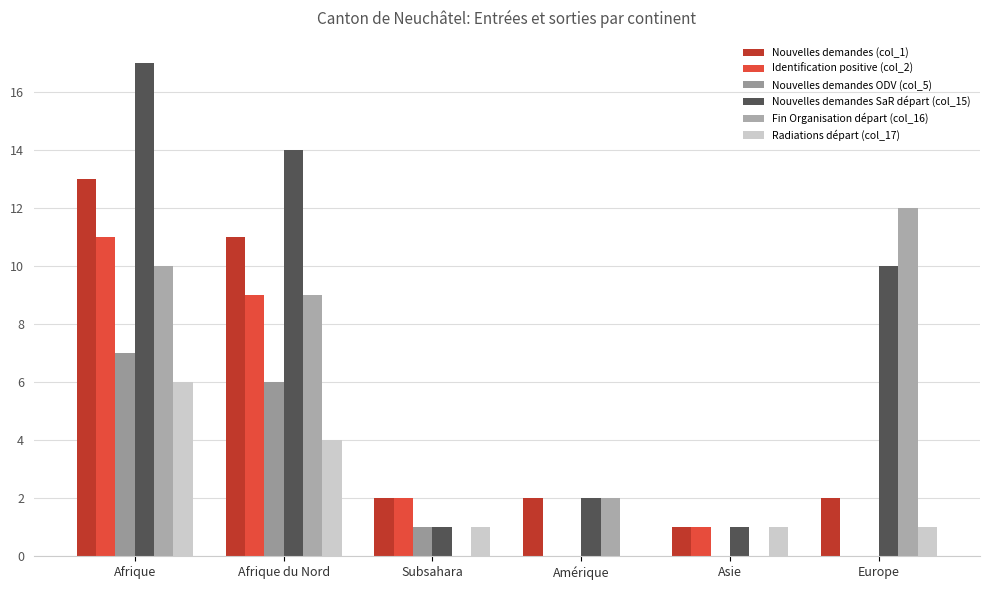

How many distinct data groups are displayed?

6